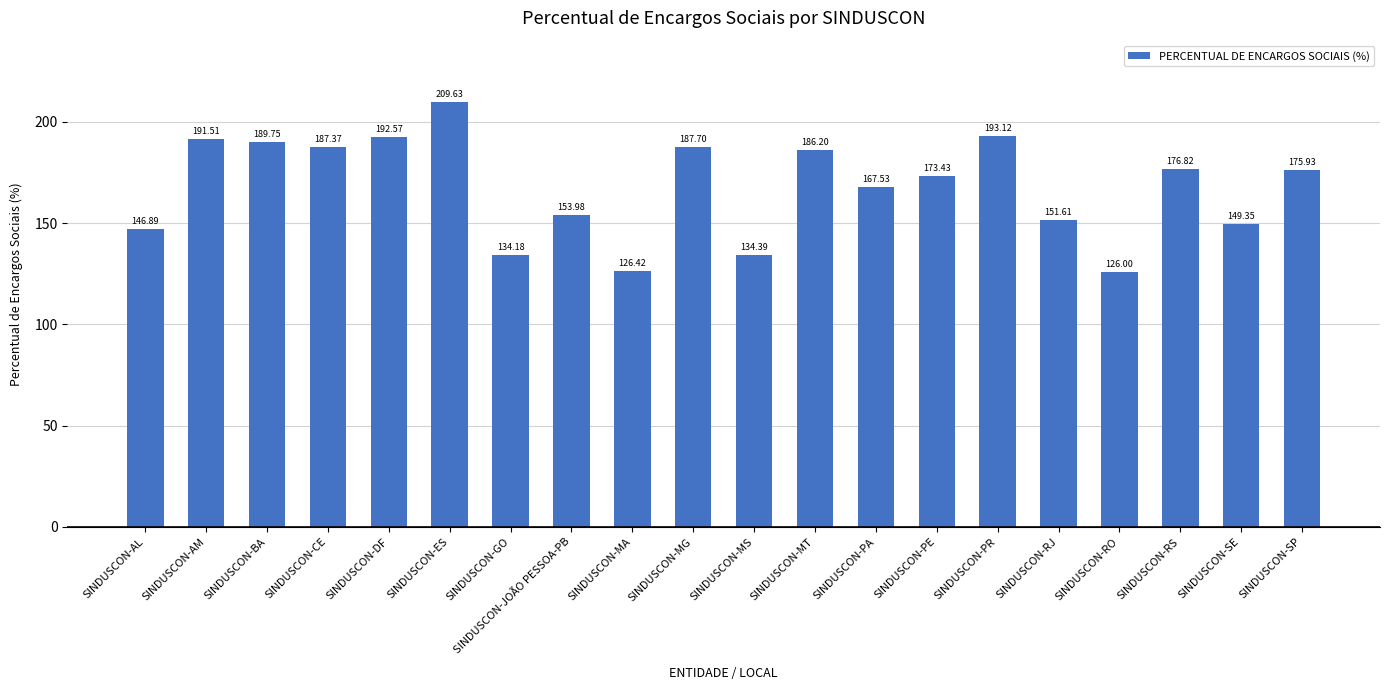

List the labels in order of value, largest first.

SINDUSCON-ES, SINDUSCON-PR, SINDUSCON-DF, SINDUSCON-AM, SINDUSCON-BA, SINDUSCON-MG, SINDUSCON-CE, SINDUSCON-MT, SINDUSCON-RS, SINDUSCON-SP, SINDUSCON-PE, SINDUSCON-PA, SINDUSCON-JOÃO PESSOA-PB, SINDUSCON-RJ, SINDUSCON-SE, SINDUSCON-AL, SINDUSCON-MS, SINDUSCON-GO, SINDUSCON-MA, SINDUSCON-RO